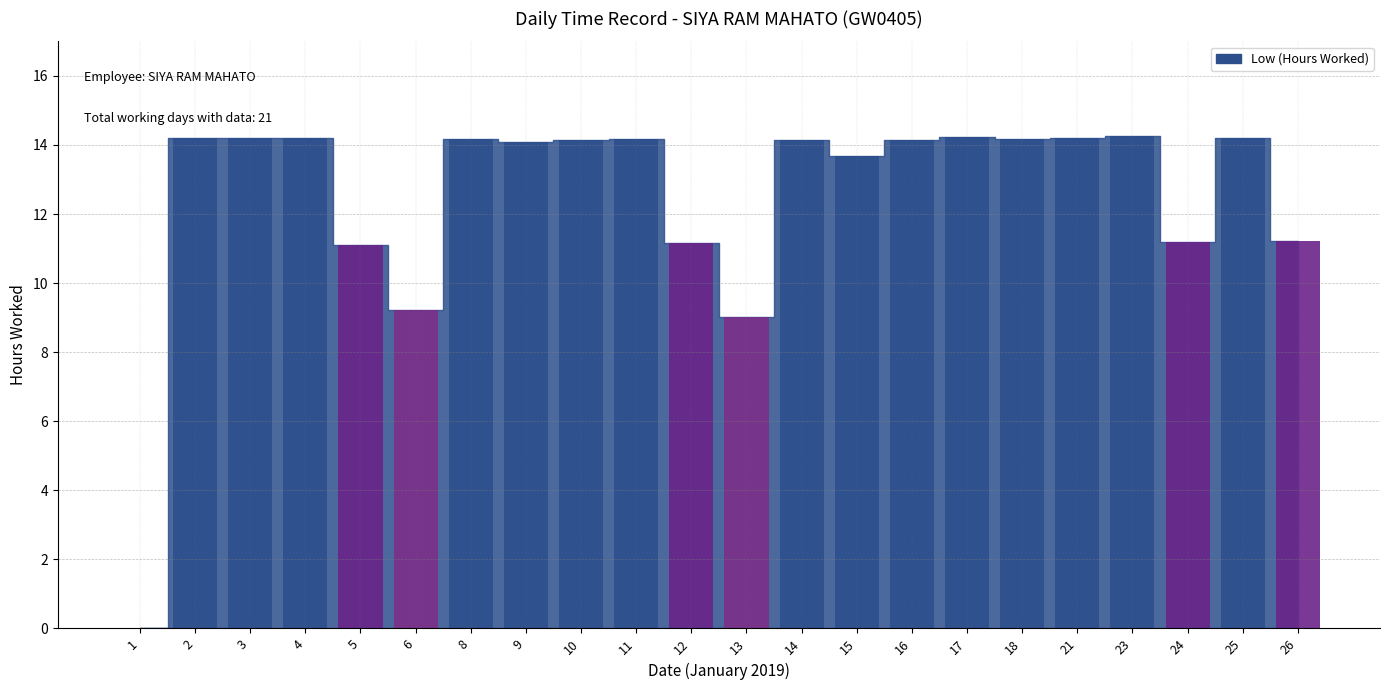

Between 4 and 13, which is larger?

4